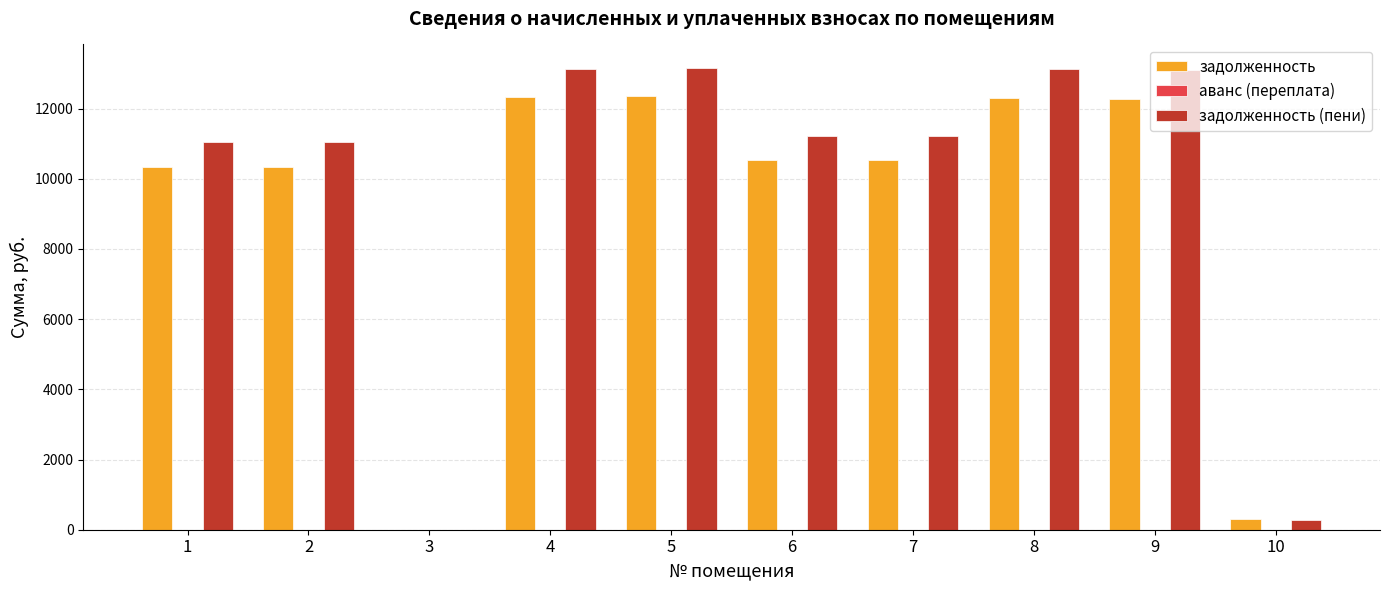

Is it true that задолженность equals -4638.8 at 3?

False